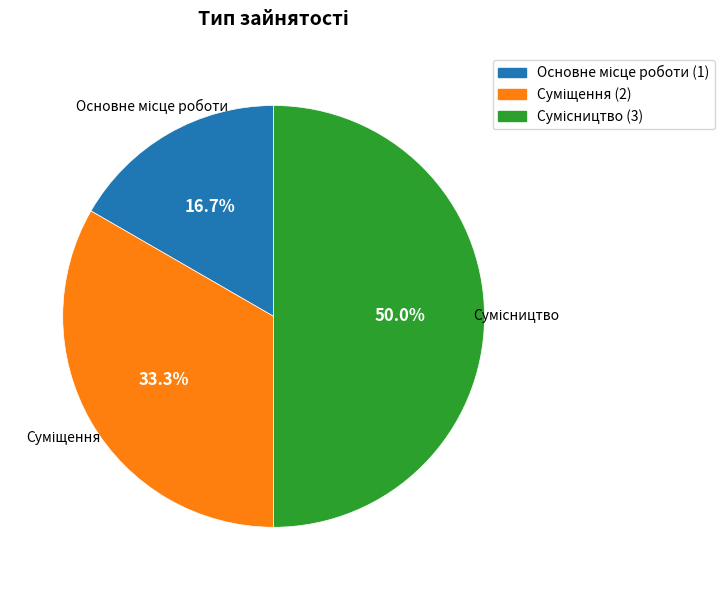

Is it true that Суміщення is 45% of the pie?

False